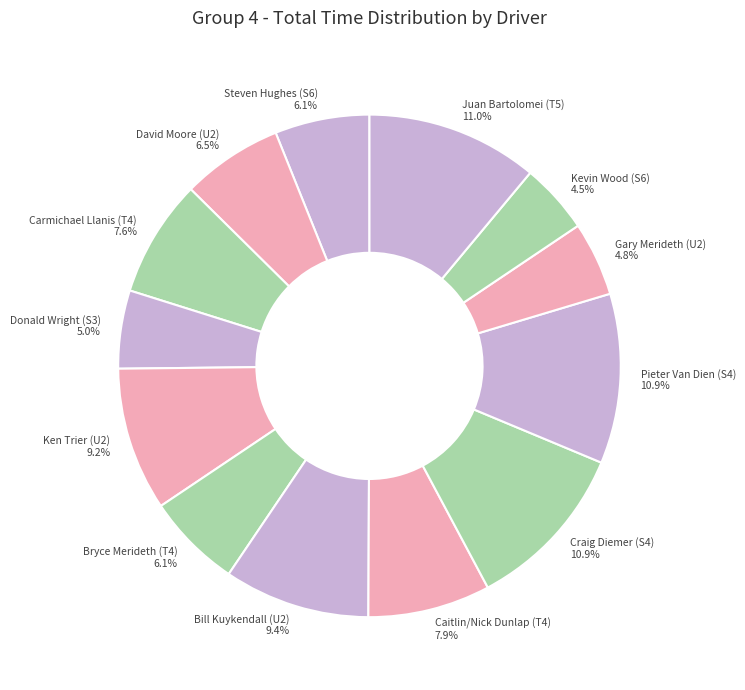

To the nearest percent, what is the average slice percentage?

8%